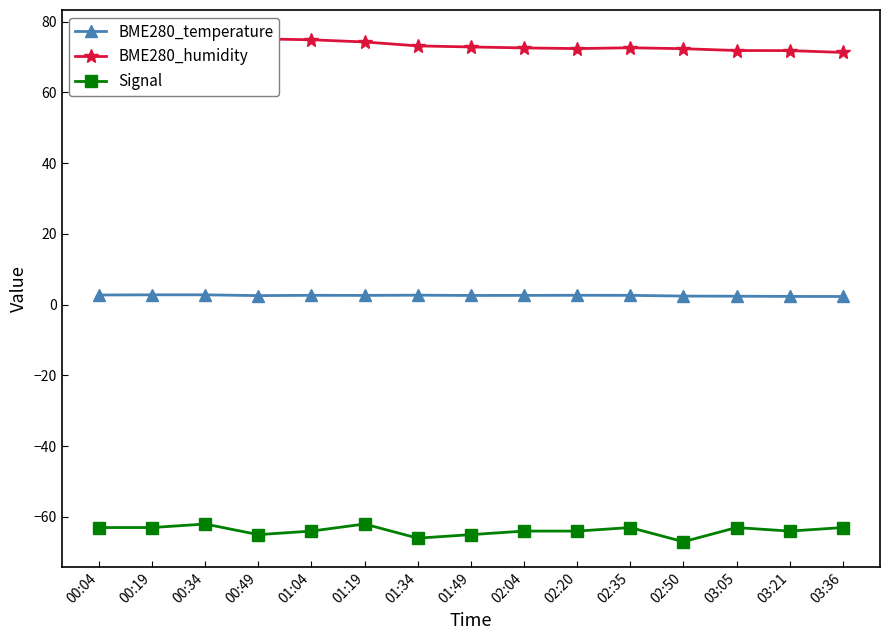

What is the difference between the maximum and minimum values in the BME280_humidity series?

4.8